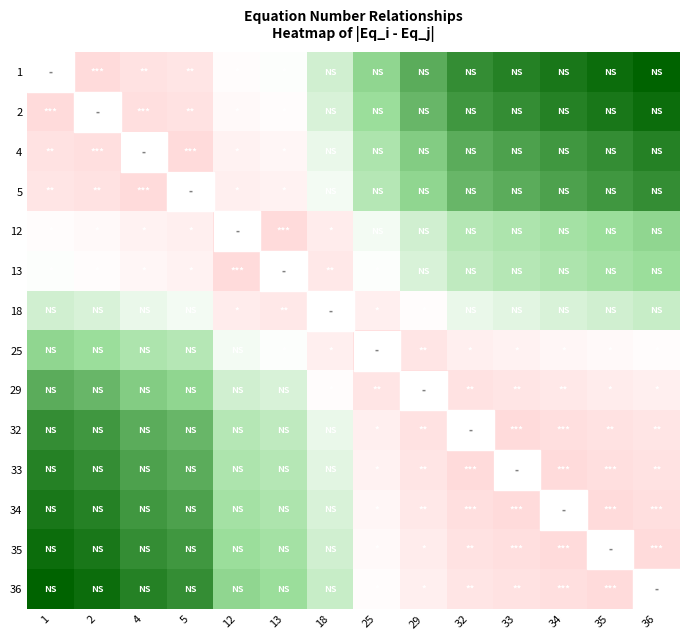

What is the difference between the highest and lowest values at 34?

33